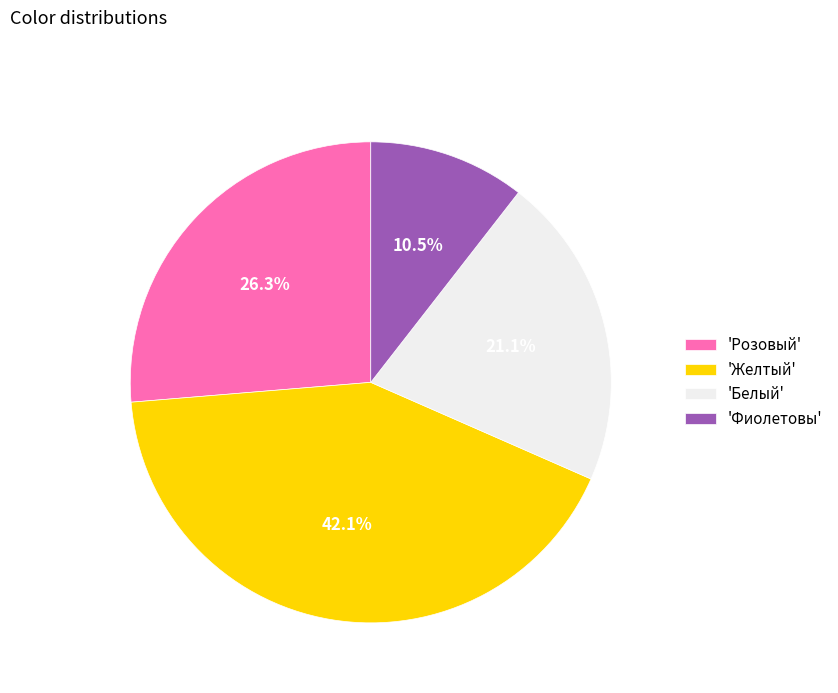

What is the largest slice in the pie chart?

'Желтый'